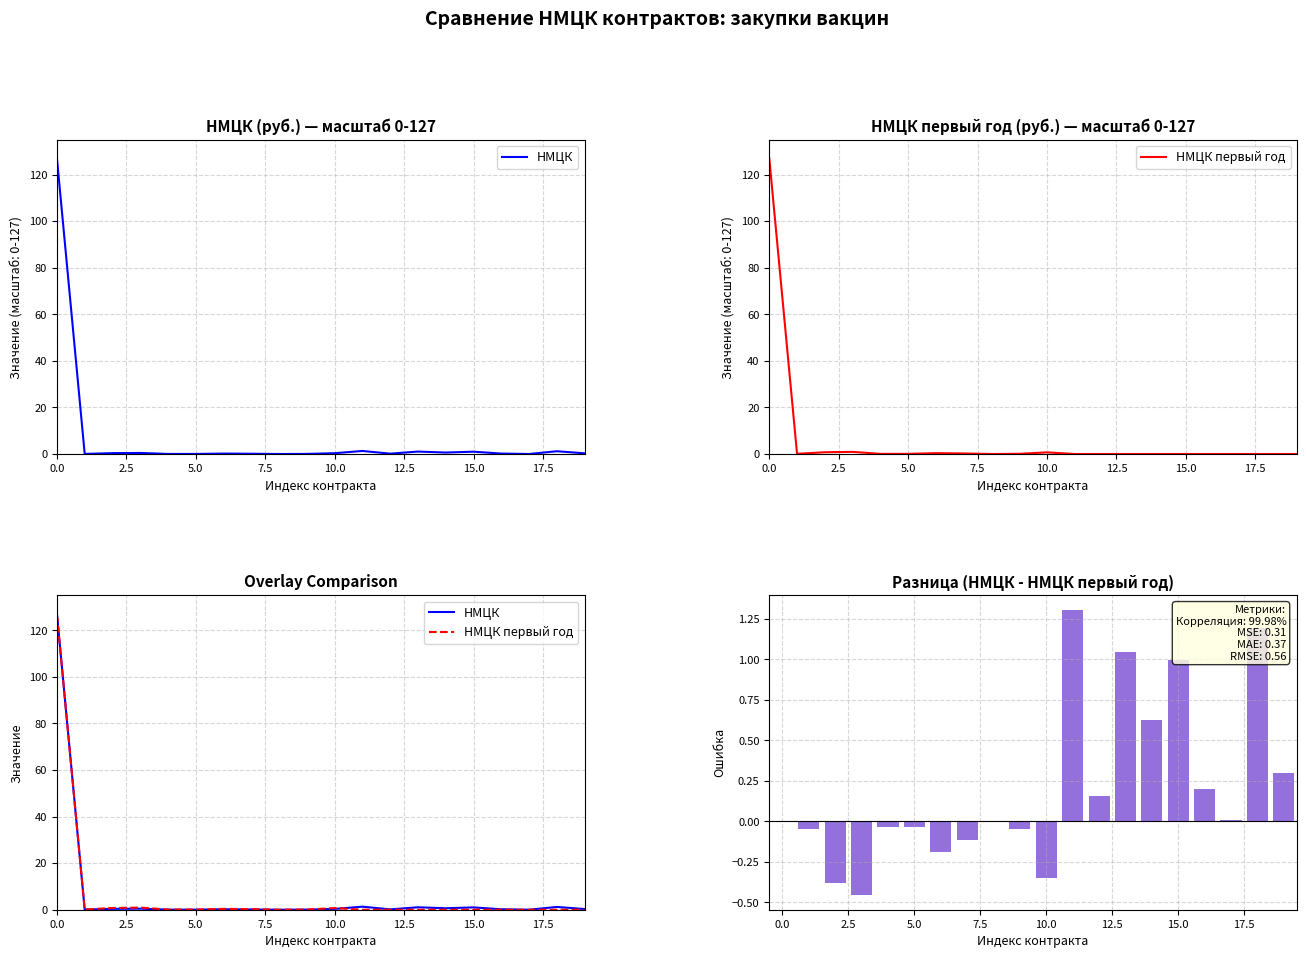

Are the bars horizontal?

No